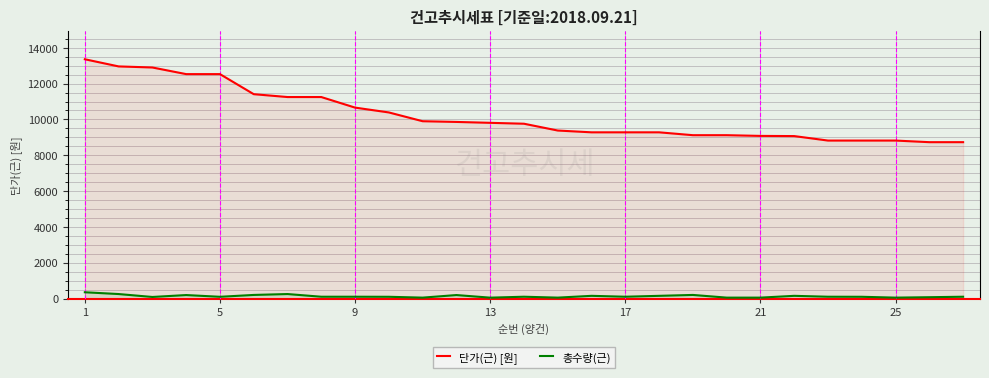

What is the value of the 총수량(근) point at the 23rd from the left?

100.0